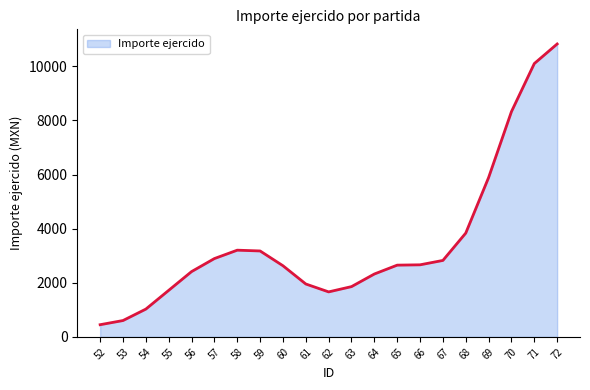

The value at 72 is 16729. True or false?

False